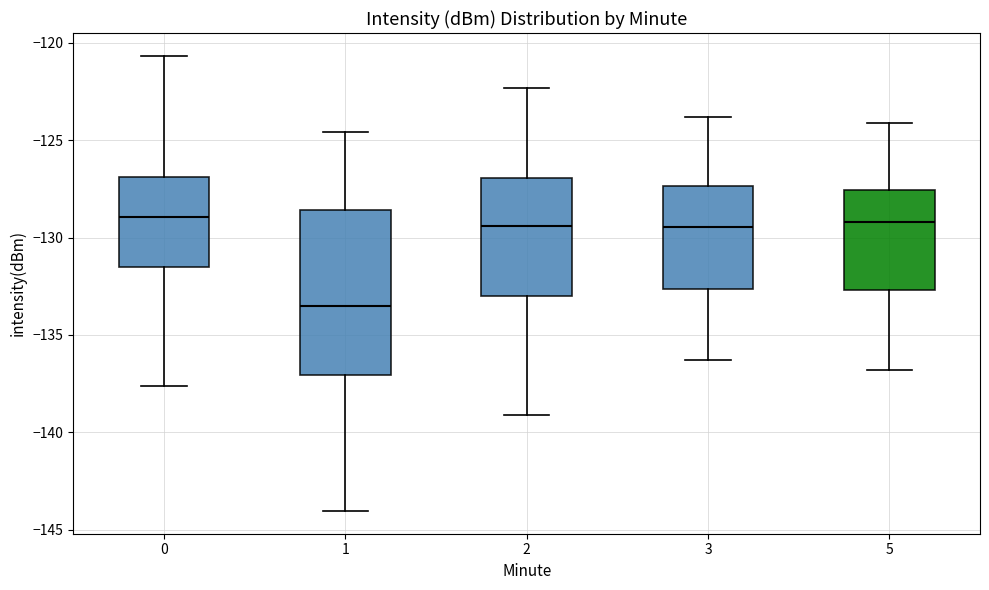

Reading left to right, read every box against the y-axis: the position of its median line, the range the box covers, and the ends of its whiskers. The values are not printed on the chart, so give them approximately, as read against the axis.

0: median -129.0, box -131.5 to -127.0, whiskers -137.5 to -120.5
1: median -133.5, box -137.0 to -128.5, whiskers -144.0 to -124.5
2: median -129.5, box -133.0 to -127.0, whiskers -139.0 to -122.5
3: median -129.5, box -132.5 to -127.5, whiskers -136.5 to -124.0
5: median -129.0, box -132.5 to -127.5, whiskers -137.0 to -124.0